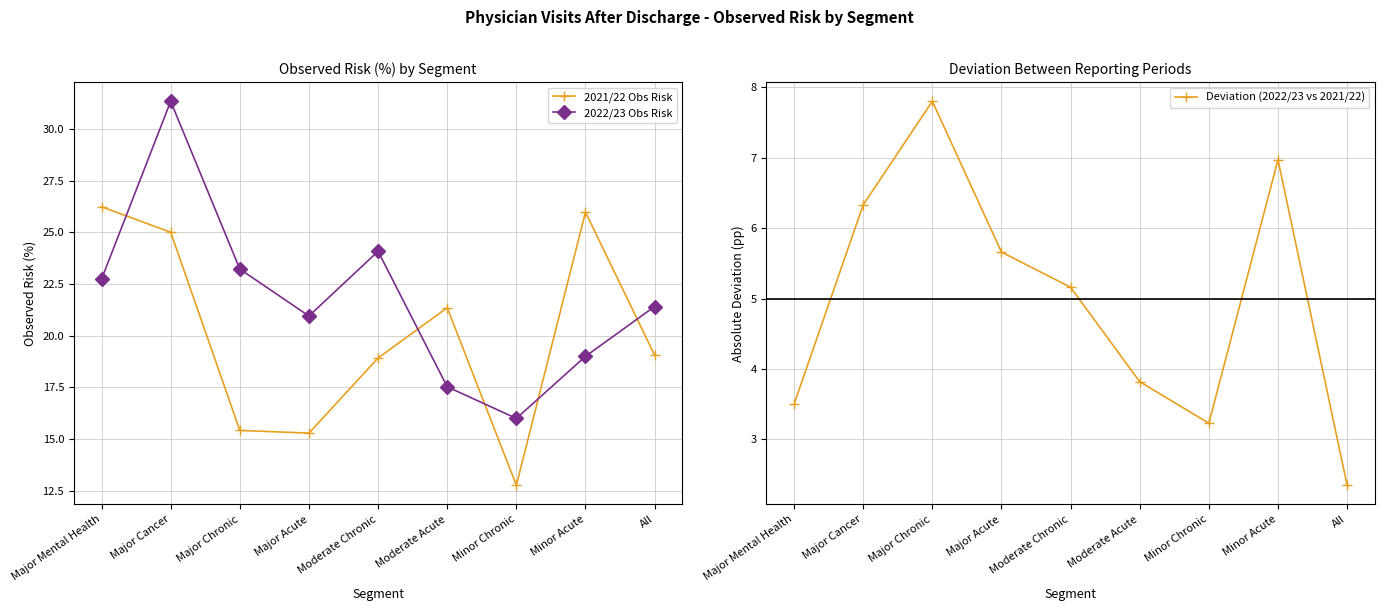

What is the sum of all 2021/22 Obs Risk values?

180.0